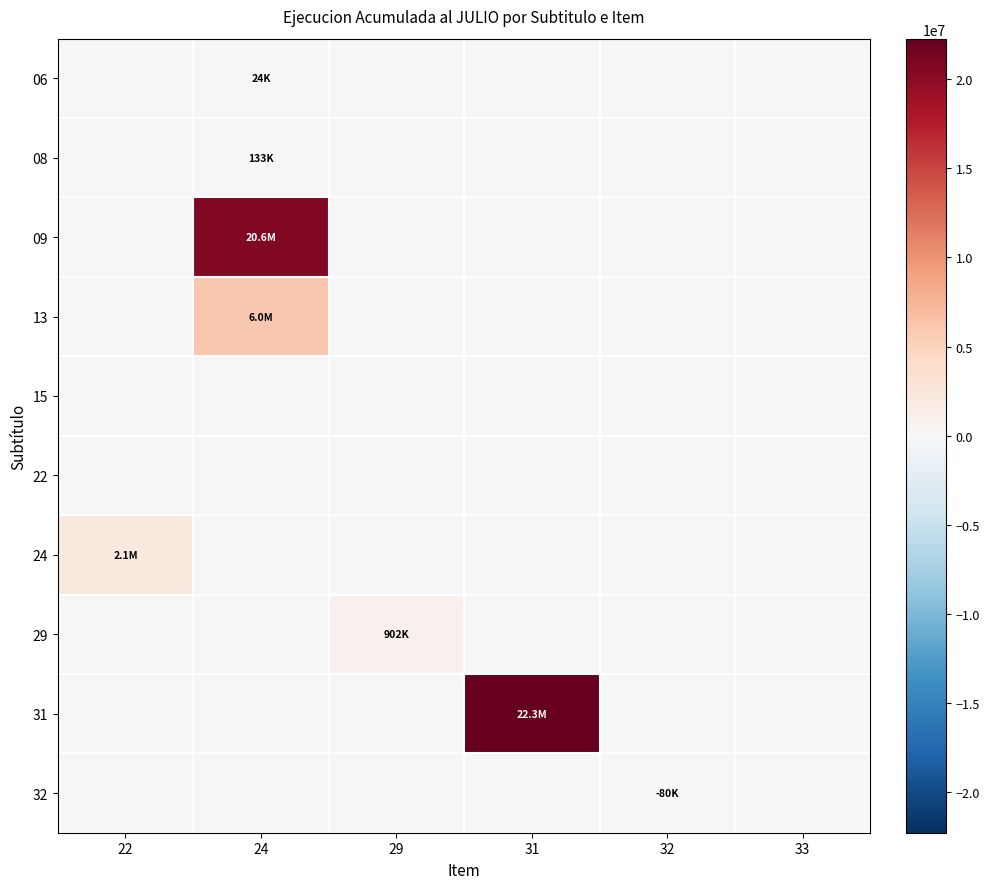

Reading left to right, what are all the values shown in this chart?

06: 22=0	24=23748	29=0	31=0	32=0	33=0
08: 22=0	24=132951	29=0	31=0	32=0	33=0
09: 22=0	24=20649657	29=0	31=0	32=0	33=0
13: 22=0	24=6027301	29=0	31=0	32=0	33=0
15: 22=0	24=0	29=0	31=0	32=0	33=0
22: 22=0	24=0	29=0	31=0	32=0	33=0
24: 22=2107402	24=0	29=0	31=0	32=0	33=0
29: 22=0	24=0	29=901910	31=0	32=0	33=0
31: 22=0	24=0	29=0	31=22266303	32=0	33=0
32: 22=0	24=0	29=0	31=0	32=-80145	33=0